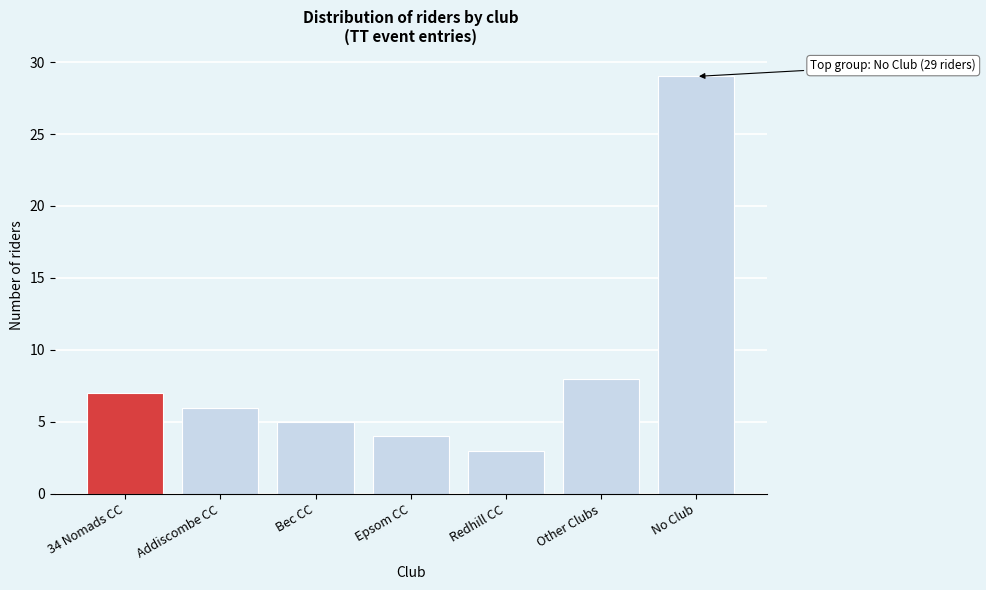

Reading left to right, what are all the values shown in this chart?

7	6	5	4	3	8	29